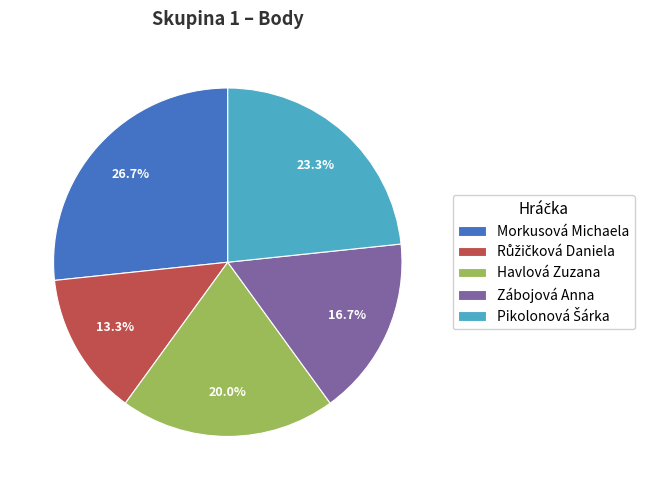

Which category has the biggest portion of the pie?

Morkusová Michaela